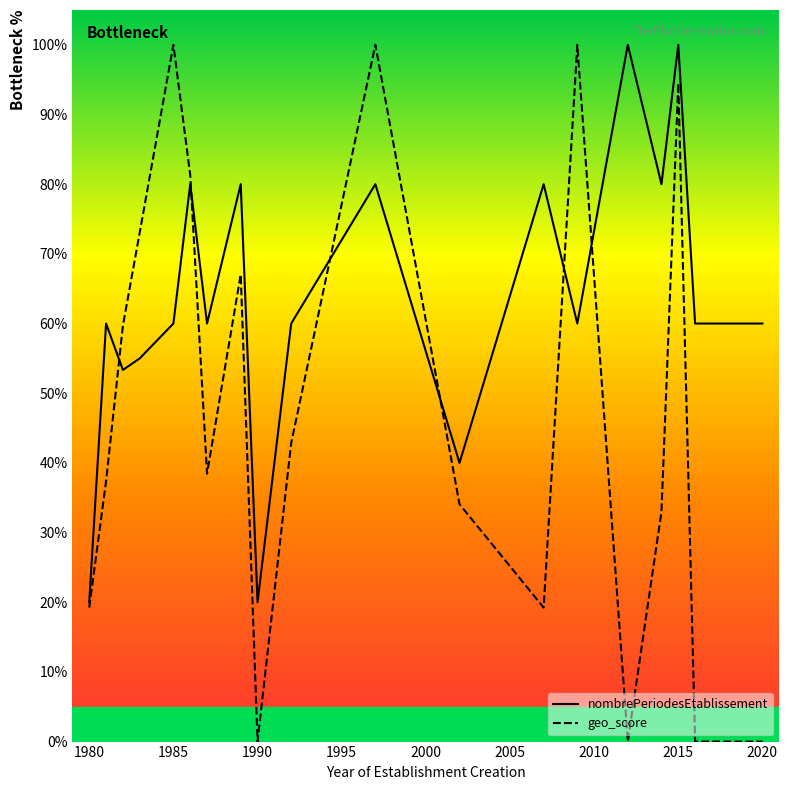

Rank the series by their average value, from highest to lowest.

nombrePeriodesEtablissement, geo_score